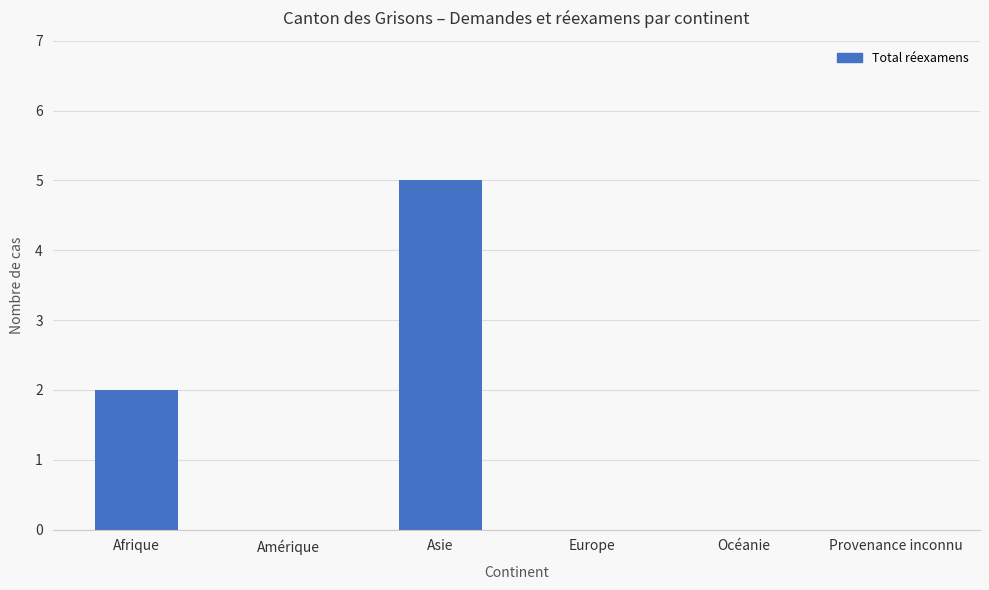

Is it true that the value at Europe is -3?

False